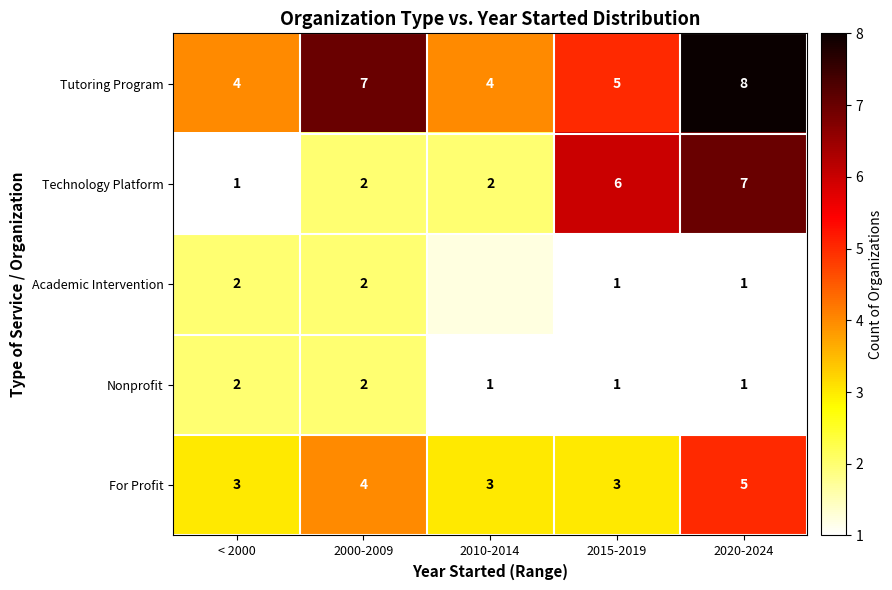

Between 2020-2024 and 2010-2014, which is larger?

2020-2024